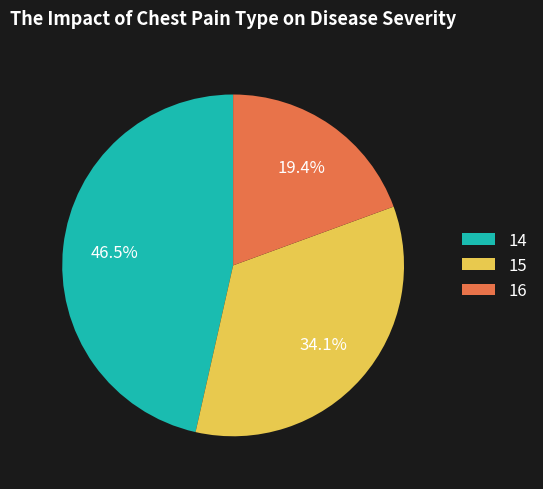

Count the number of slices in the pie.

3